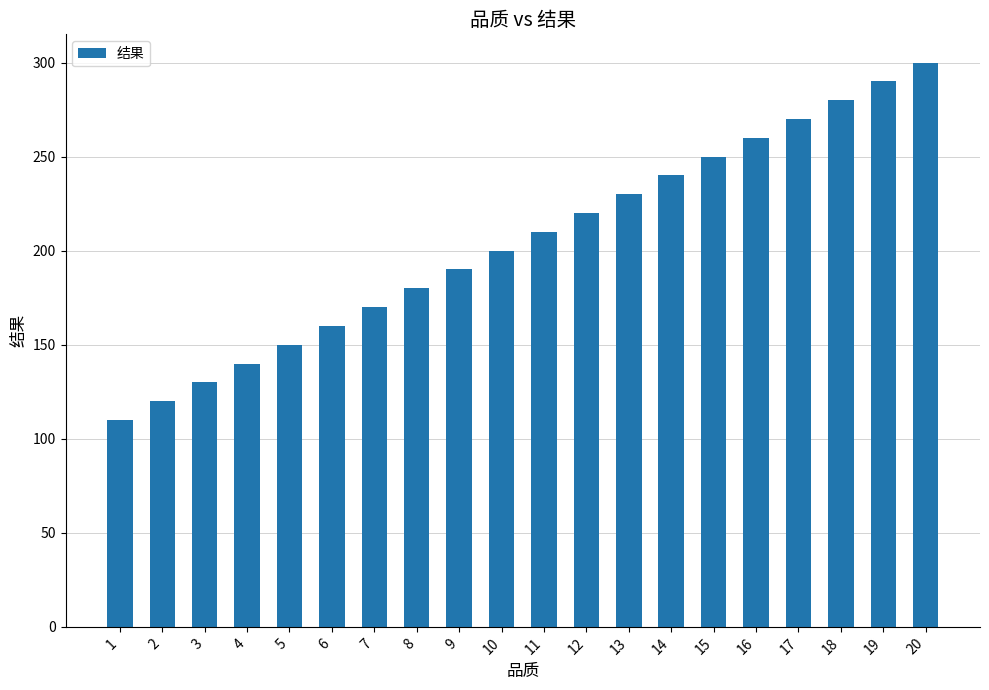

Reading left to right, list all the values displayed in this chart.

110	120	130	140	150	160	170	180	190	200	210	220	230	240	250	260	270	280	290	300